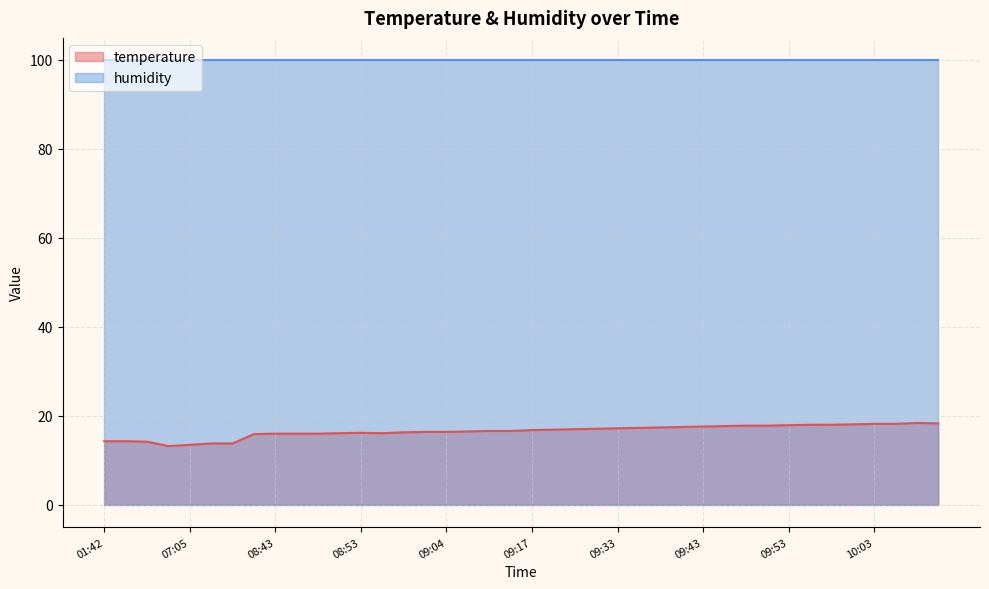

Approximately how many times larger is the value at 10:11 compared to 10:03?

1.0